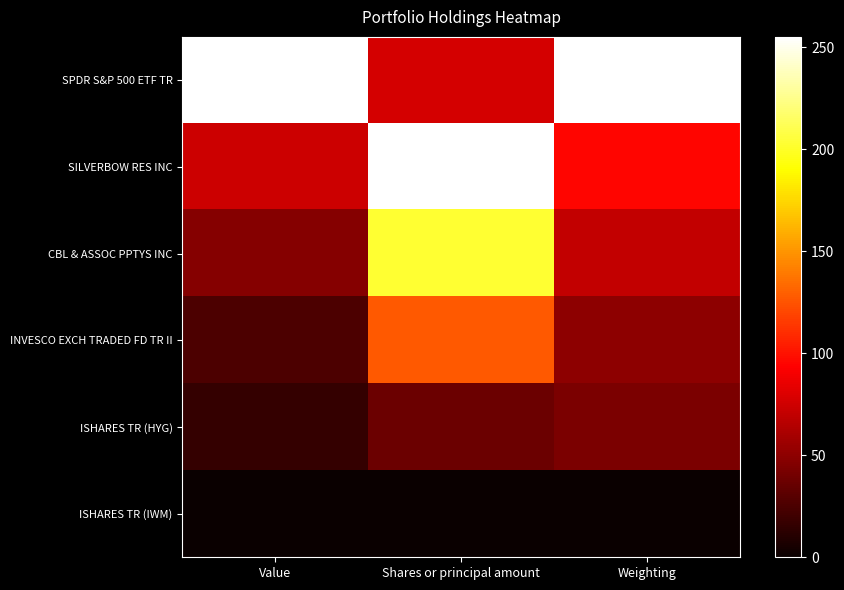

What is the greatest value displayed?

255.0